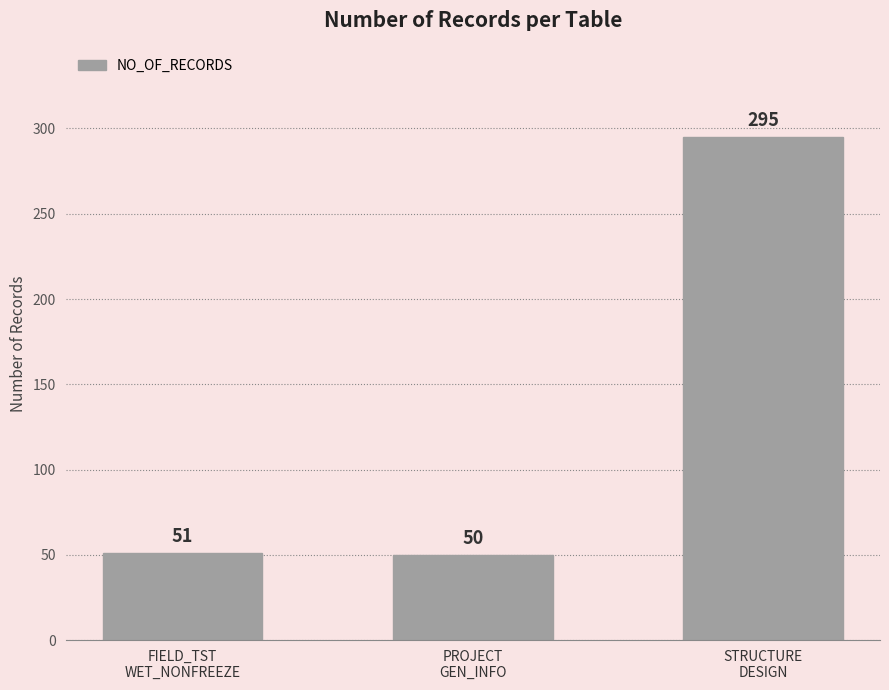

The chart shows a value of 50 at PROJECT
GEN_INFO. True or false?

True